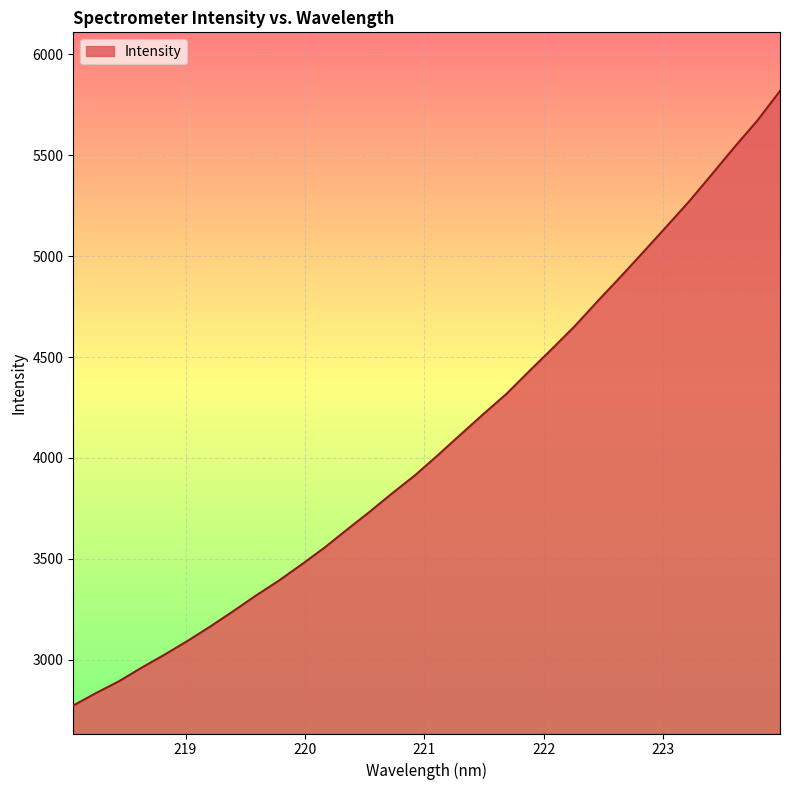

What is the minimum value shown in the chart?

2772.8